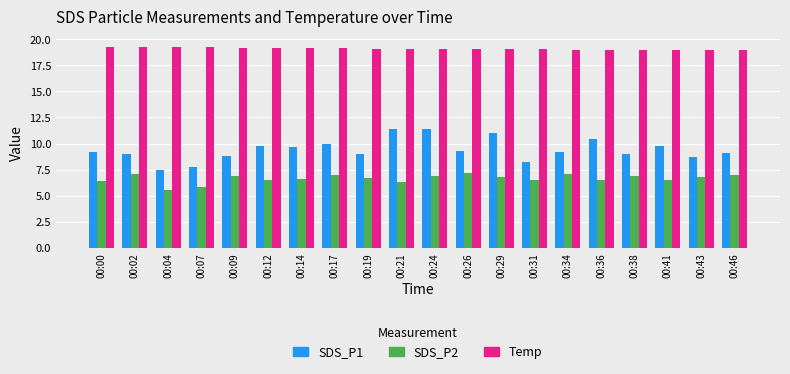

What is the spread (max minus min) of values at 00:04?

13.8